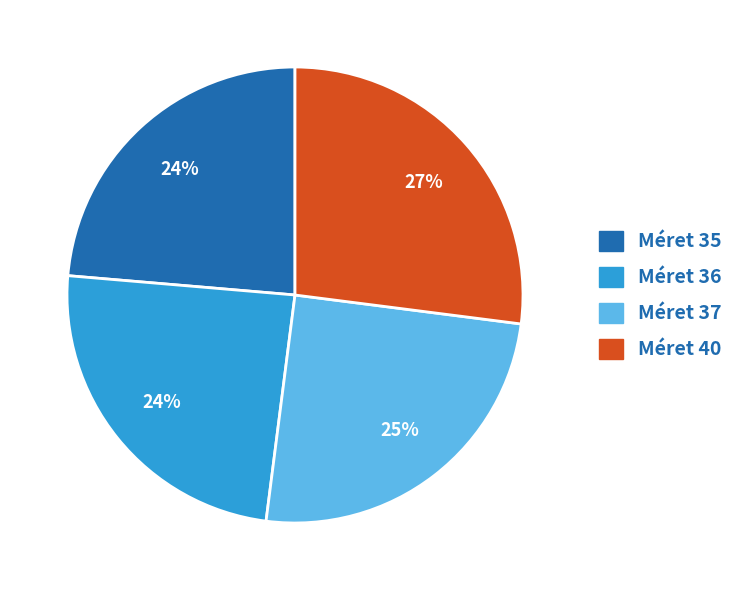

How many segments does this pie chart have?

4